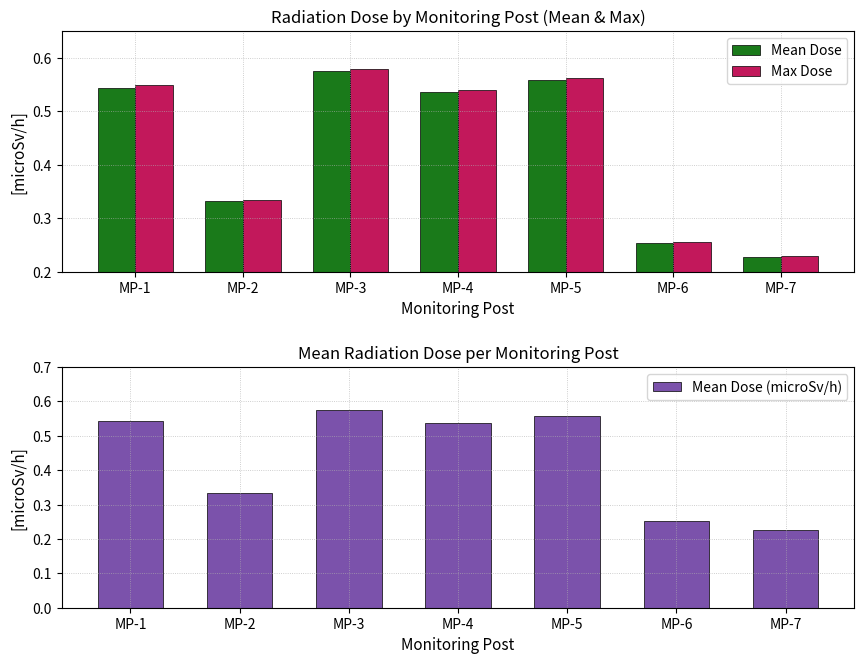

True or false: Max Dose has a value of 0.5 at MP-2.

False